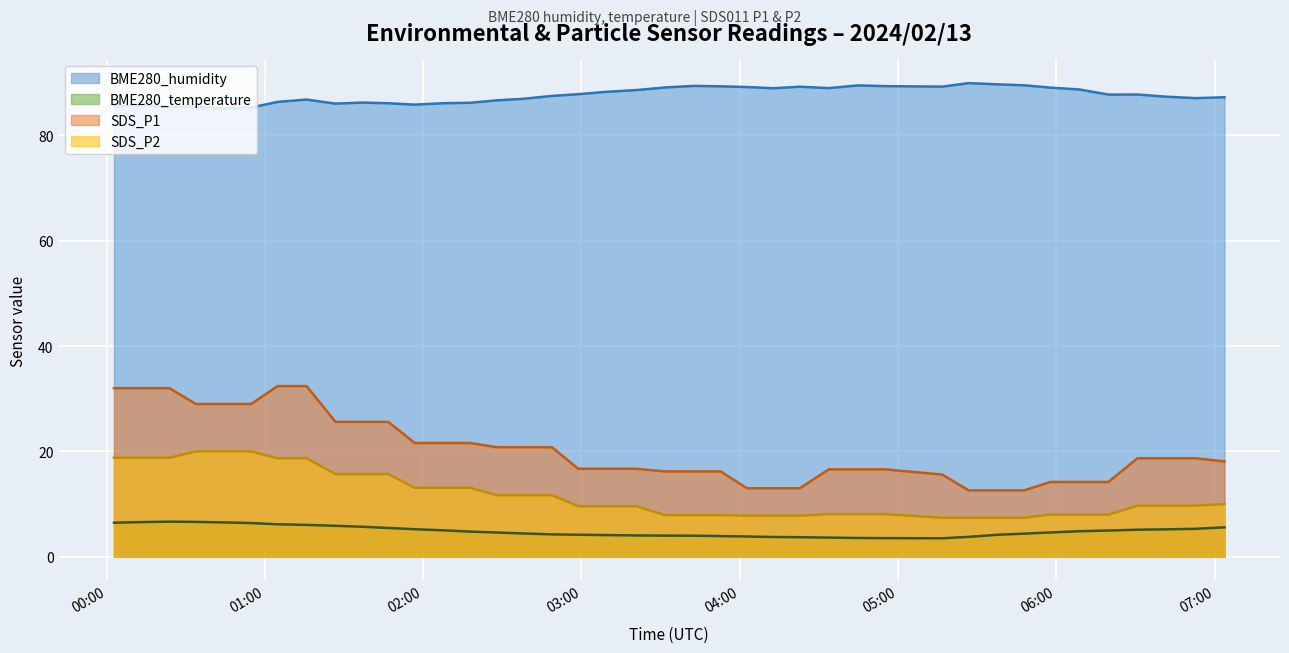

How many lines are shown in the chart?

4